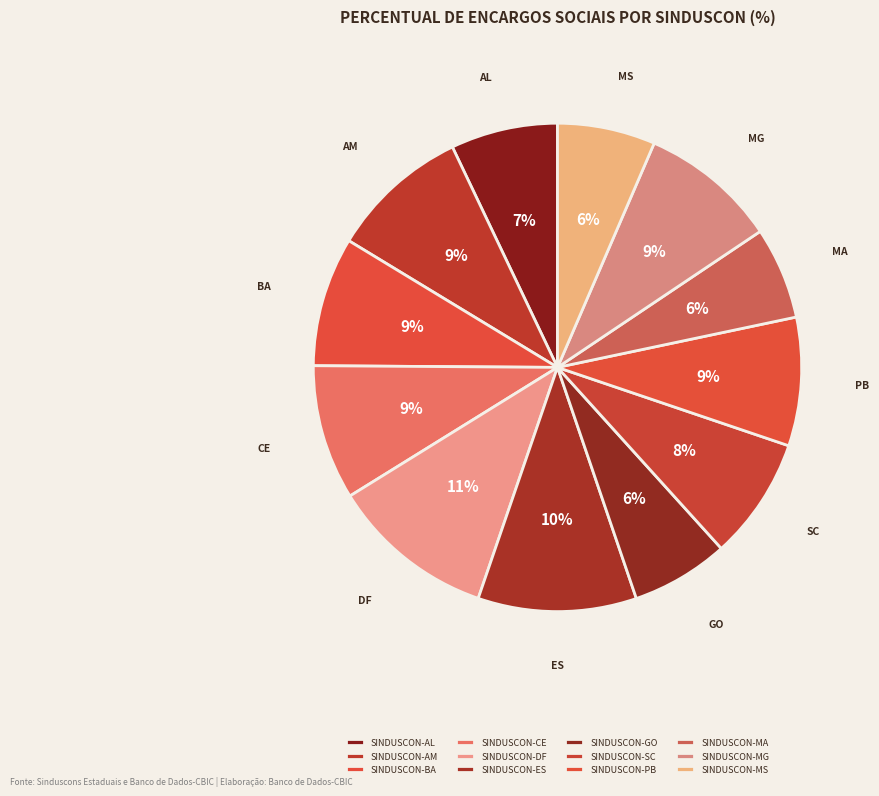

Which slice is the smallest?

SINDUSCON-MA